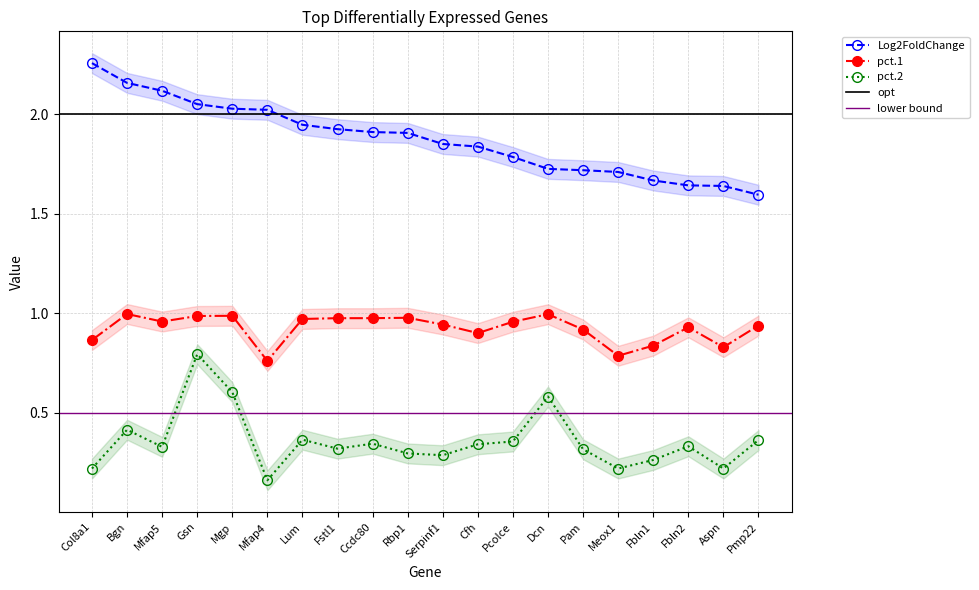

How many lines are shown in the chart?

3